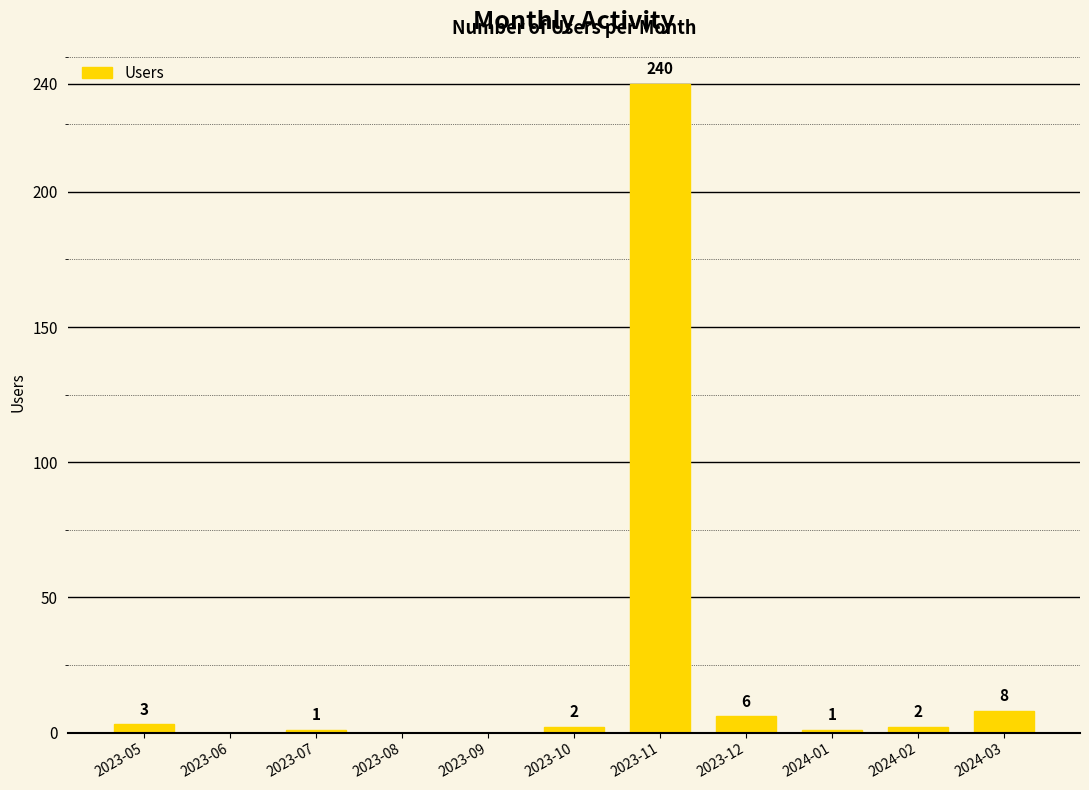

What is the ratio of the value at 2023-11 to the value at 2024-03?

30.0